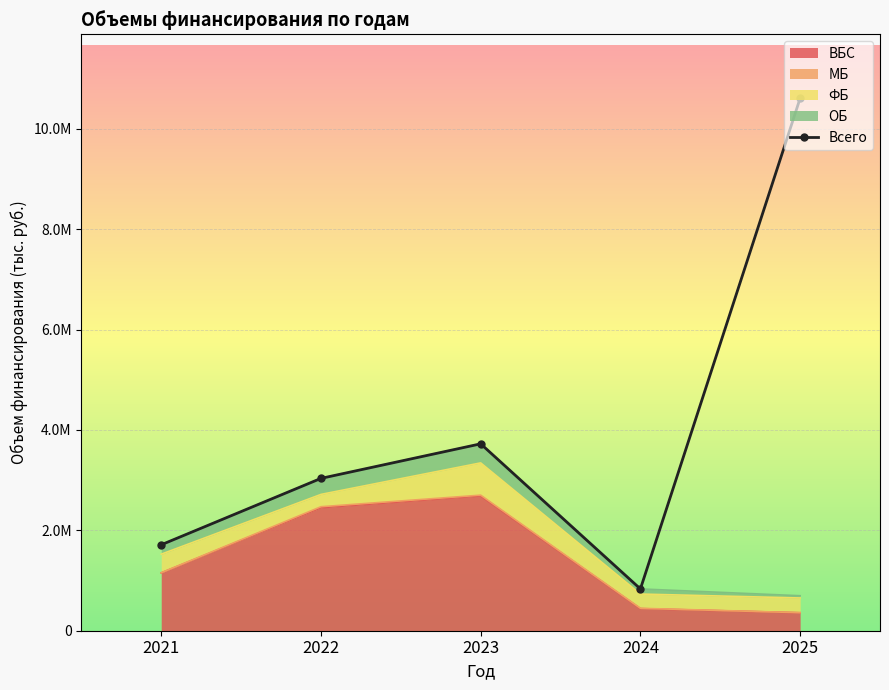

What is the value of the 3rd point from the left?

3723138.9